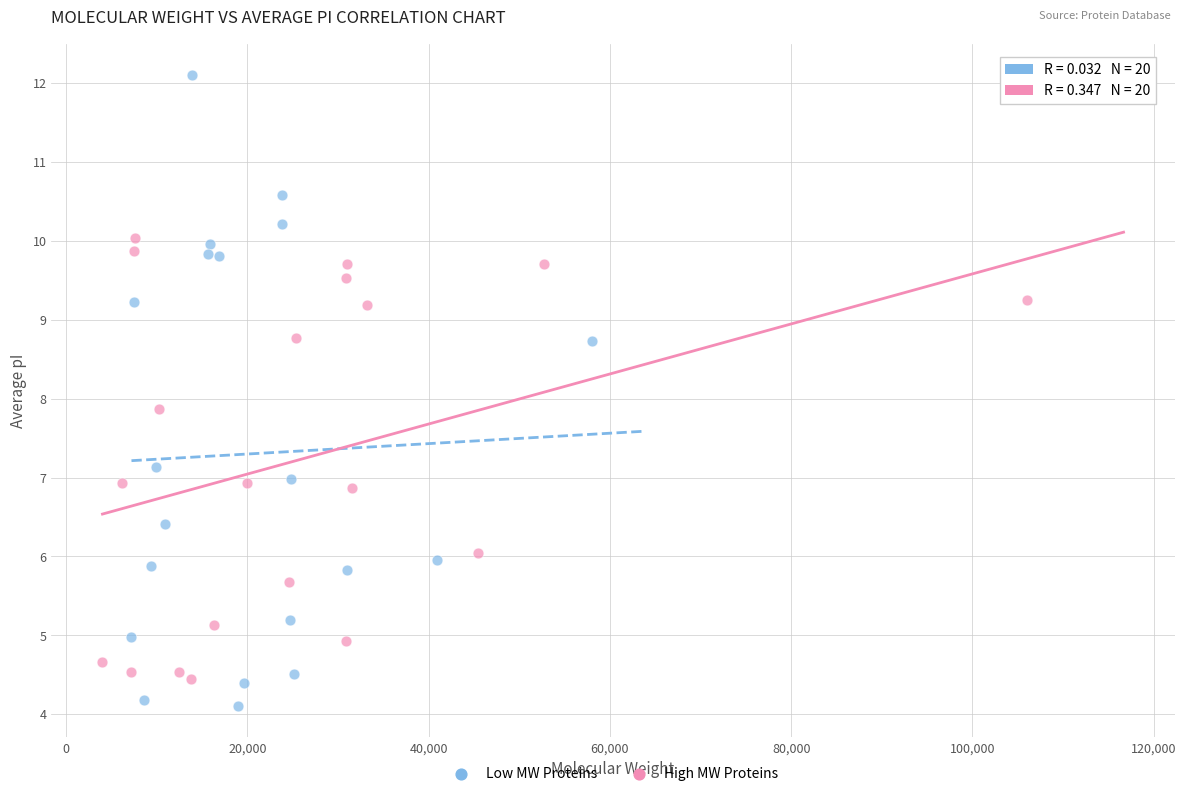

Which series reaches the maximum Y coordinate?

Low MW Proteins